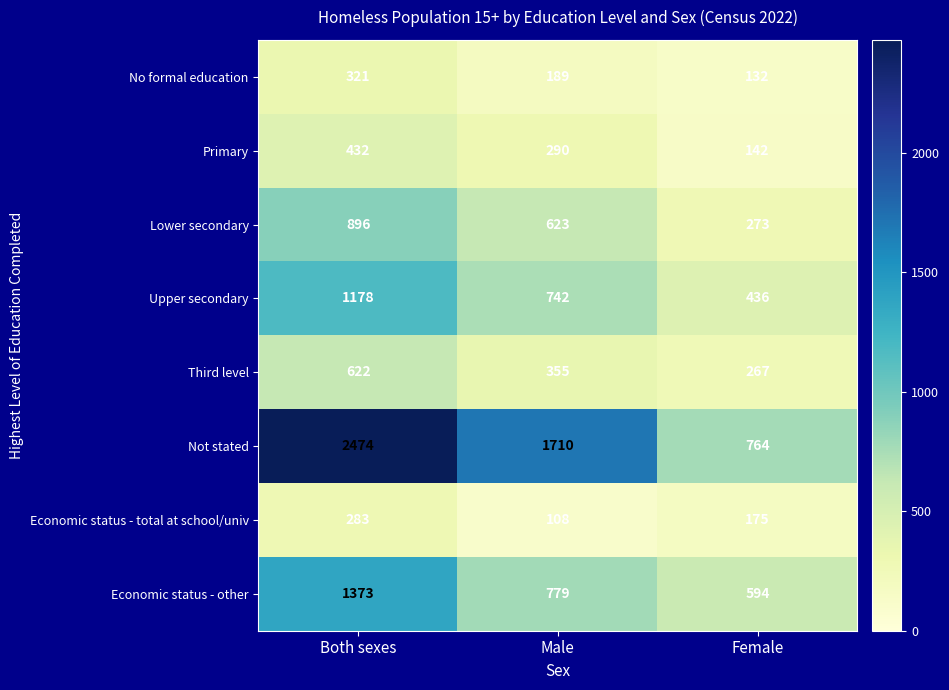

Where is Economic status - total at school/univ nearest to the value 195?

Female